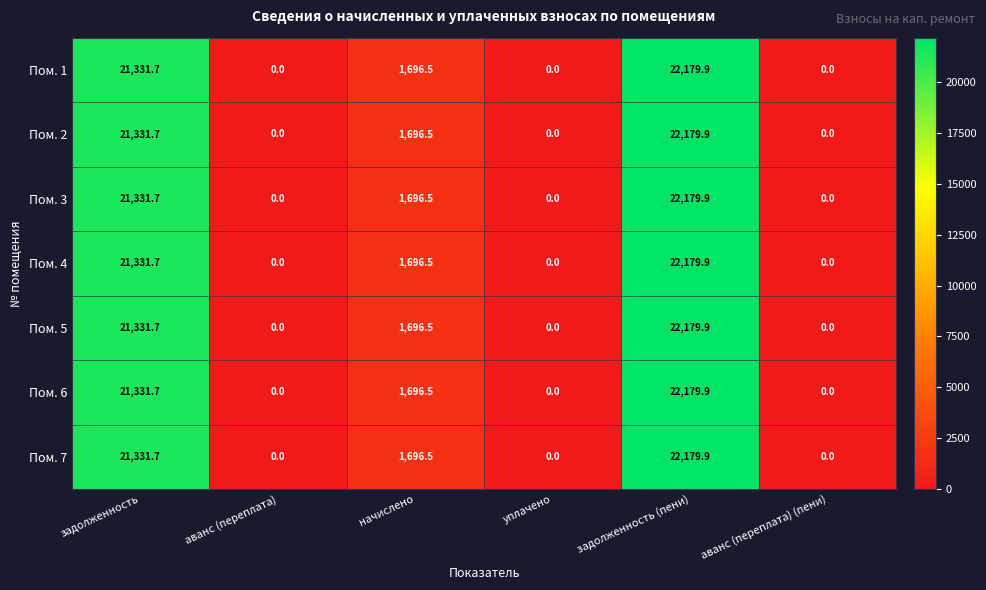

Is it true that Пом. 6 equals -6918.3 at уплачено?

False